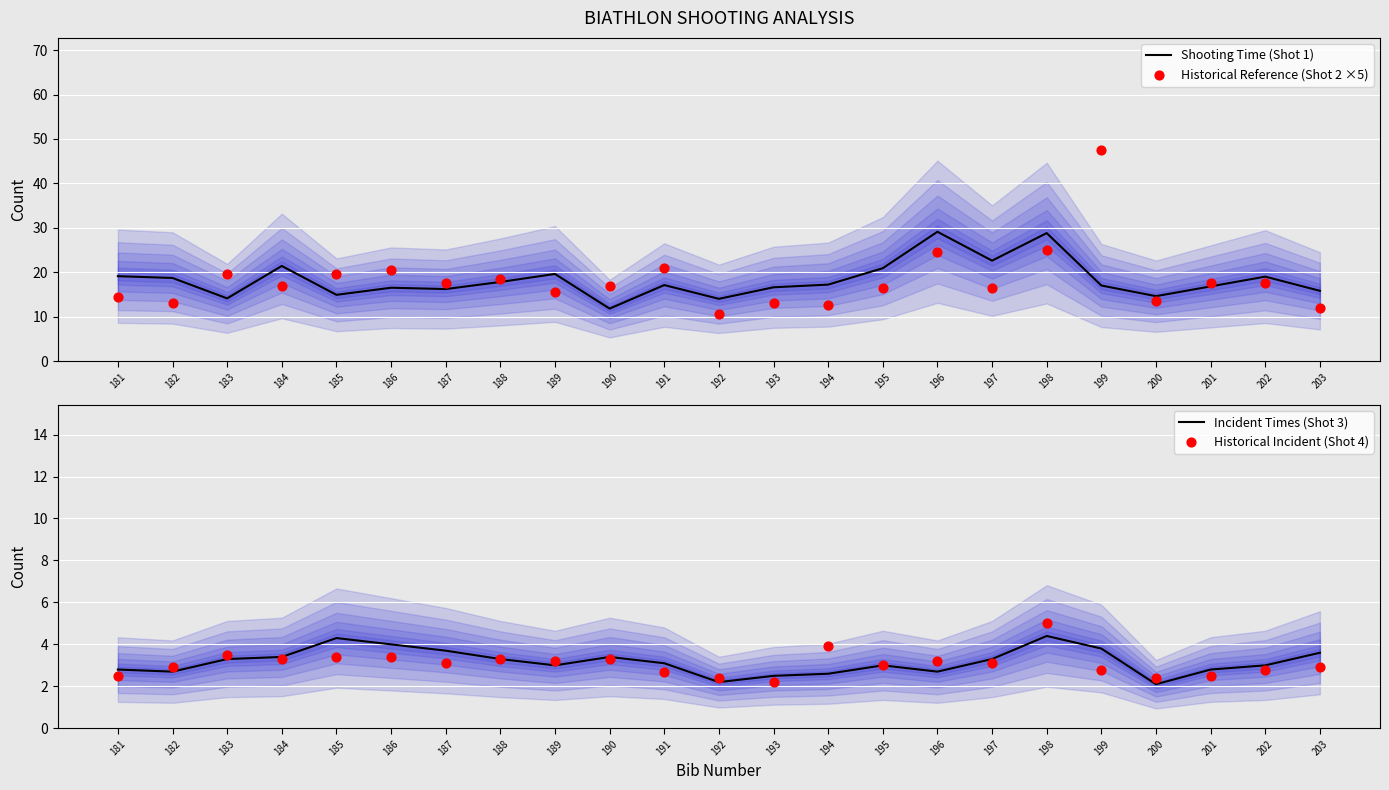

Is the value of Incident Times (Shot 3) at 201 greater than the value of Shooting Time (Shot 1) at 196?

No